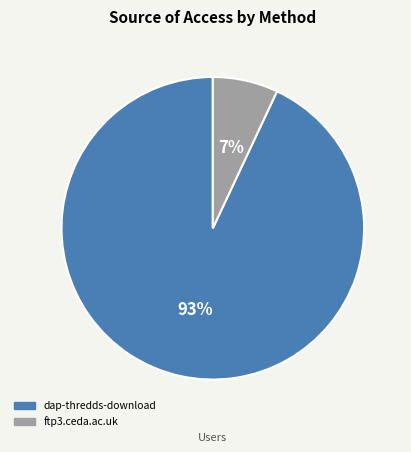

What is the largest slice in the pie chart?

dap-thredds-download